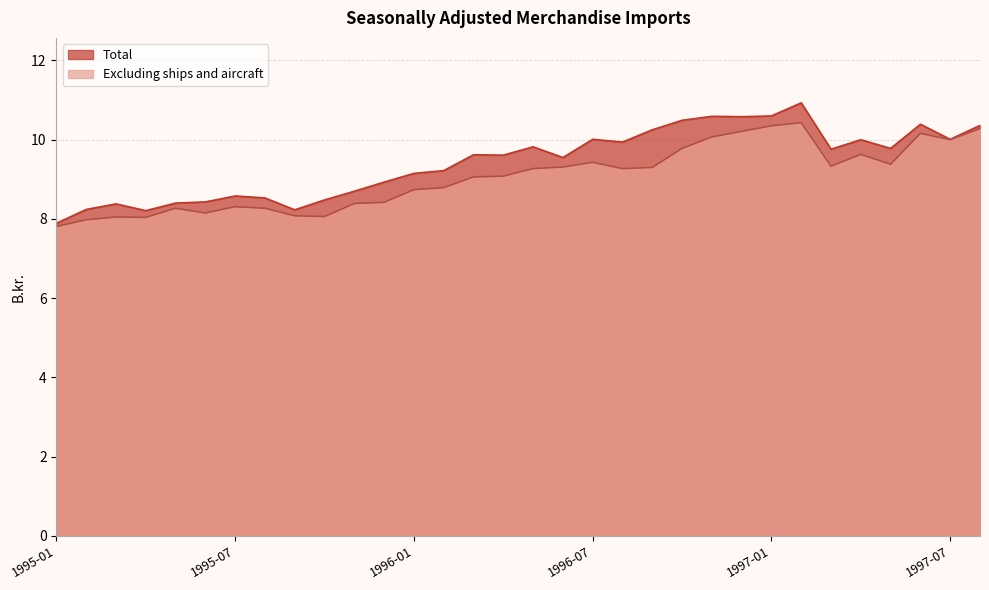

Which series has the largest range (max minus min)?

Total